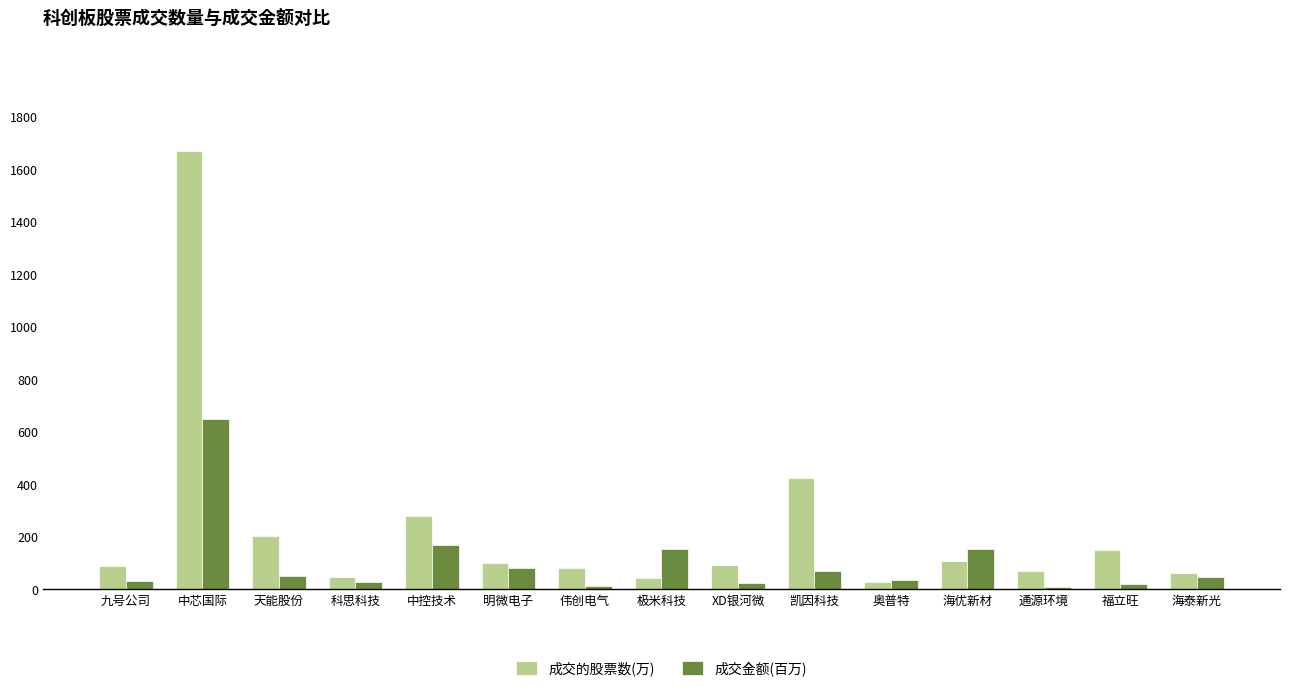

What are all the series names shown in the legend?

成交的股票数(万), 成交金额(百万)